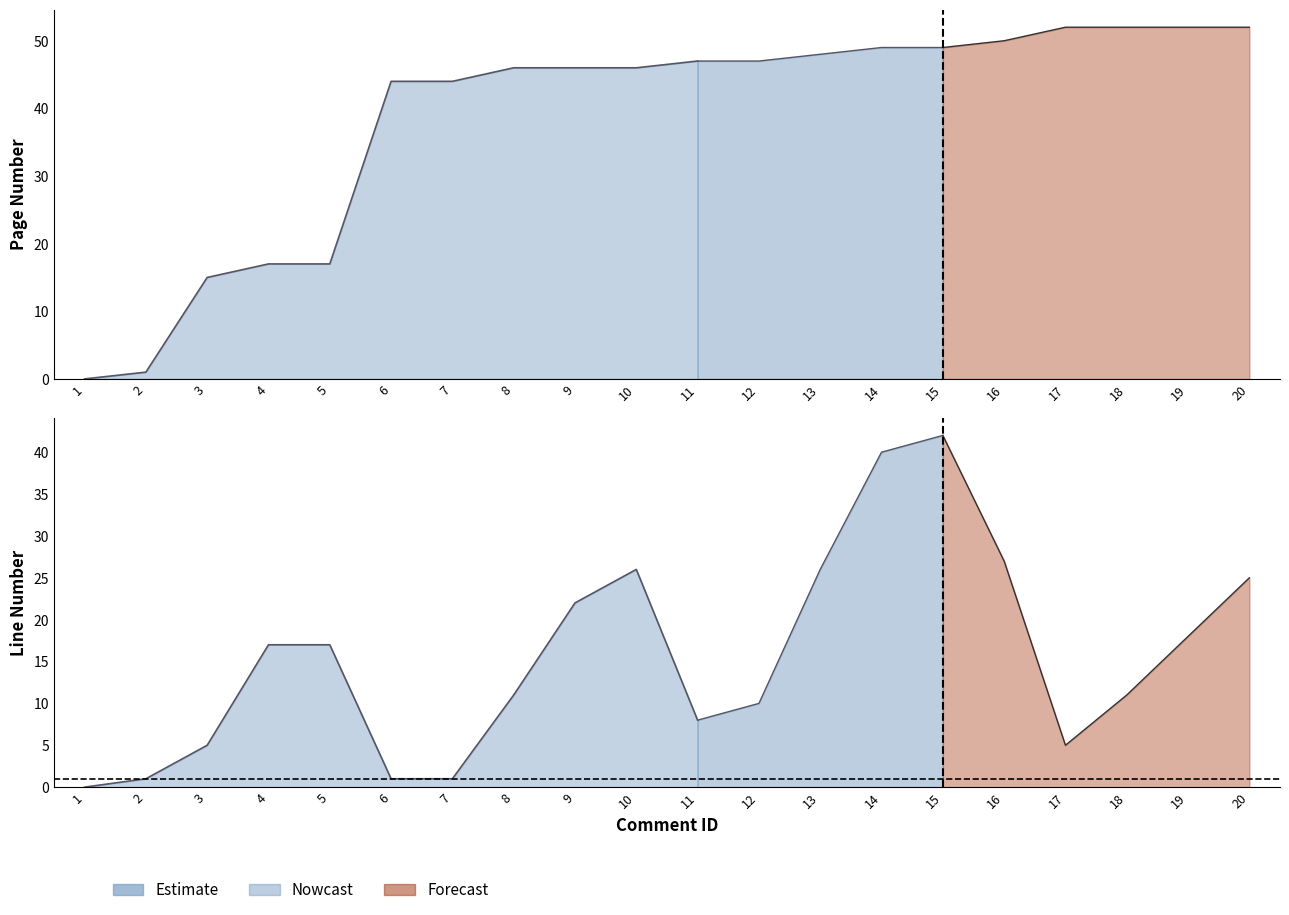

Which series has the largest total across all categories?

Page